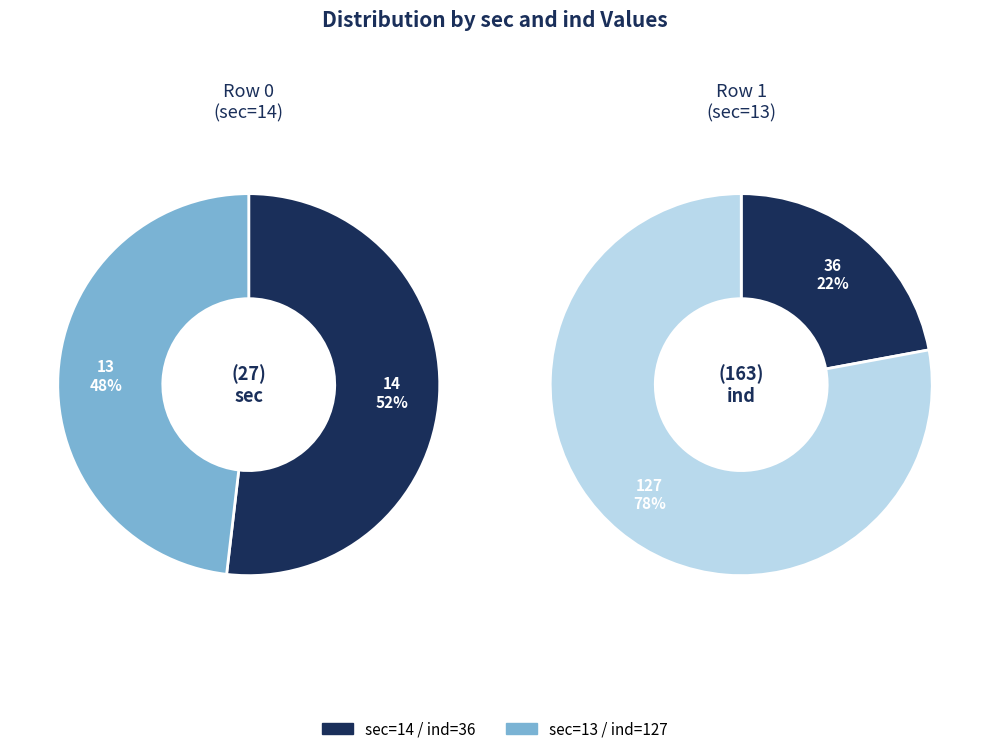

What is the difference between the highest and lowest values at 14?

22